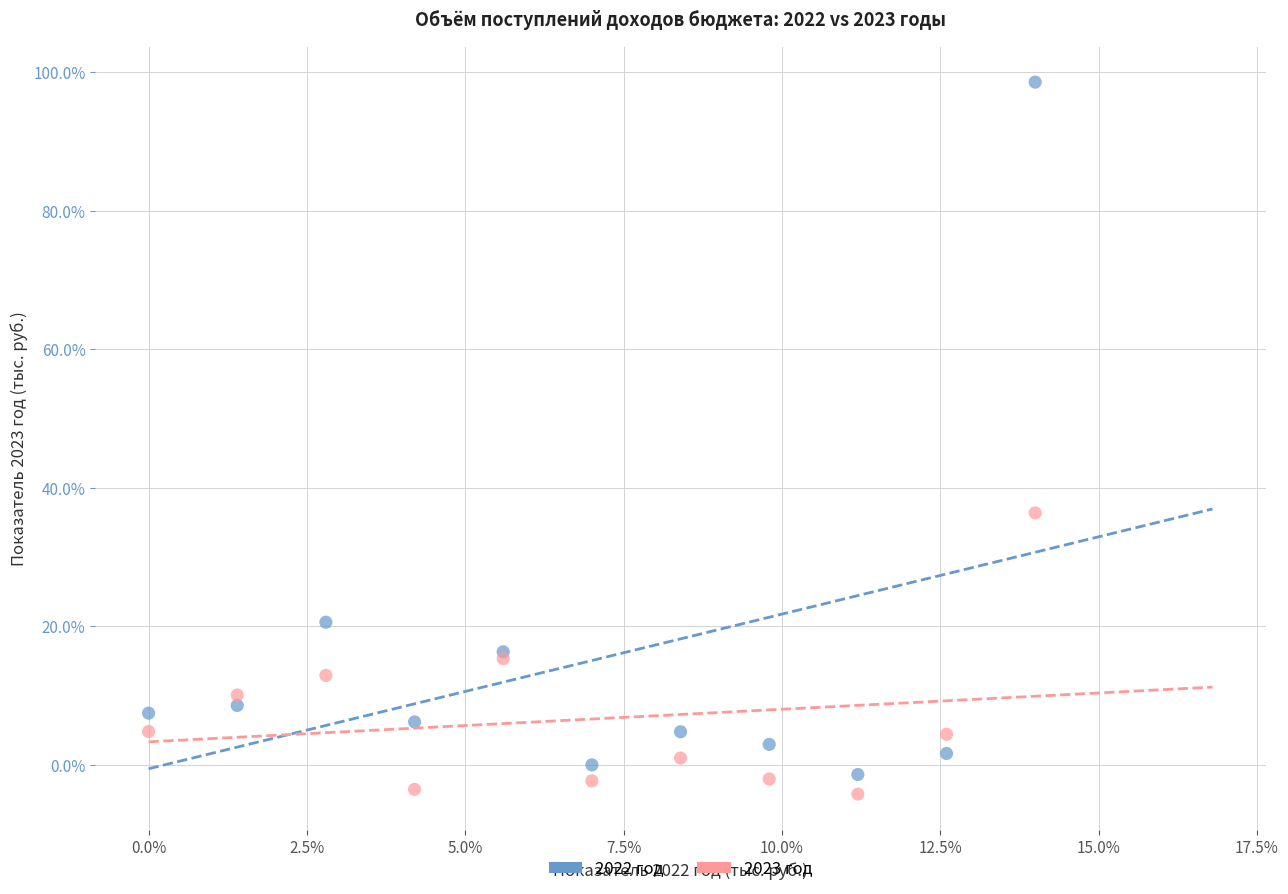

What are all the series names shown in the legend?

2022 год, 2023 год